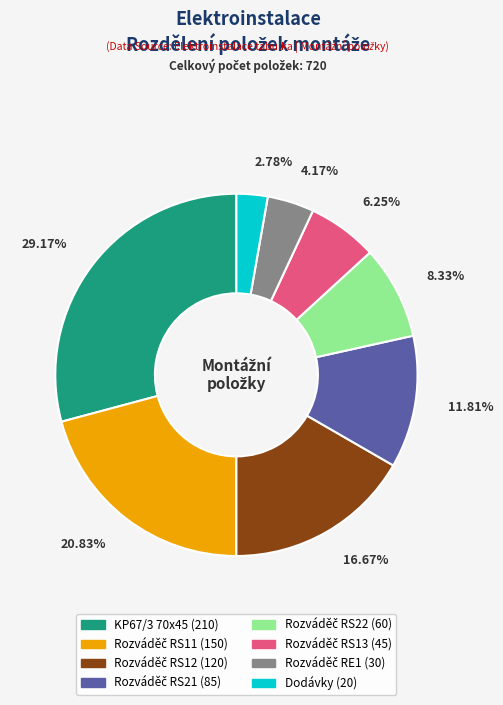

What percentage is the Dodávky slice, to the nearest percent?

3%